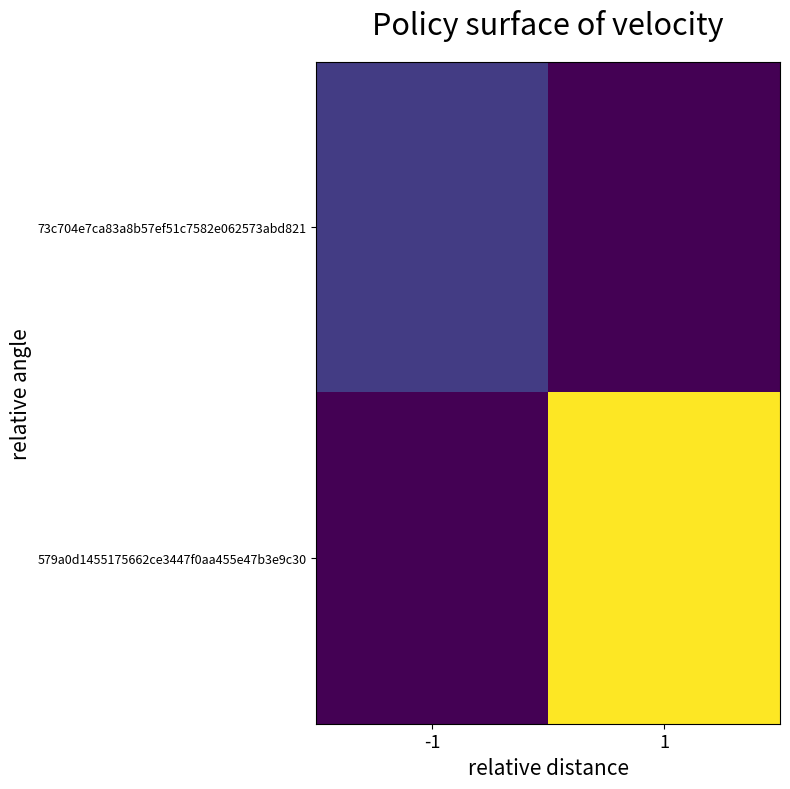

Which series changed the most between -1 and 1?

579a0d1455175662ce3447f0aa455e47b3e9c30